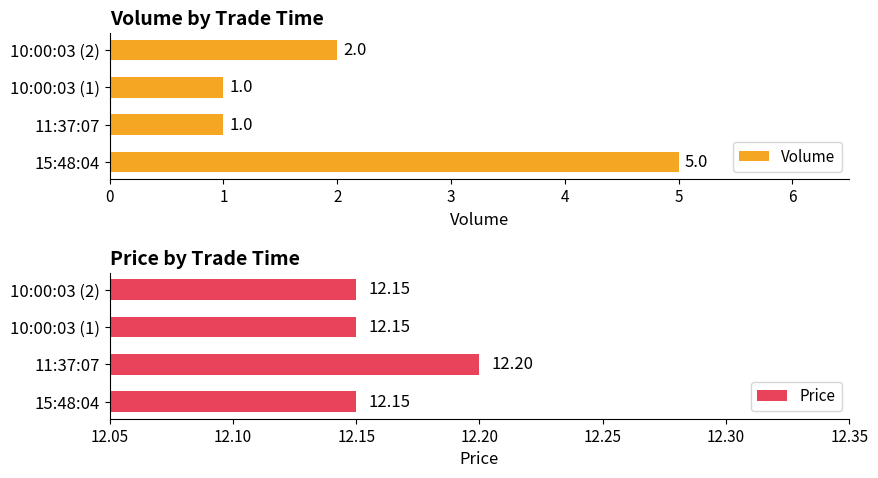

Count the Volume values in the range 1 to 5.

4